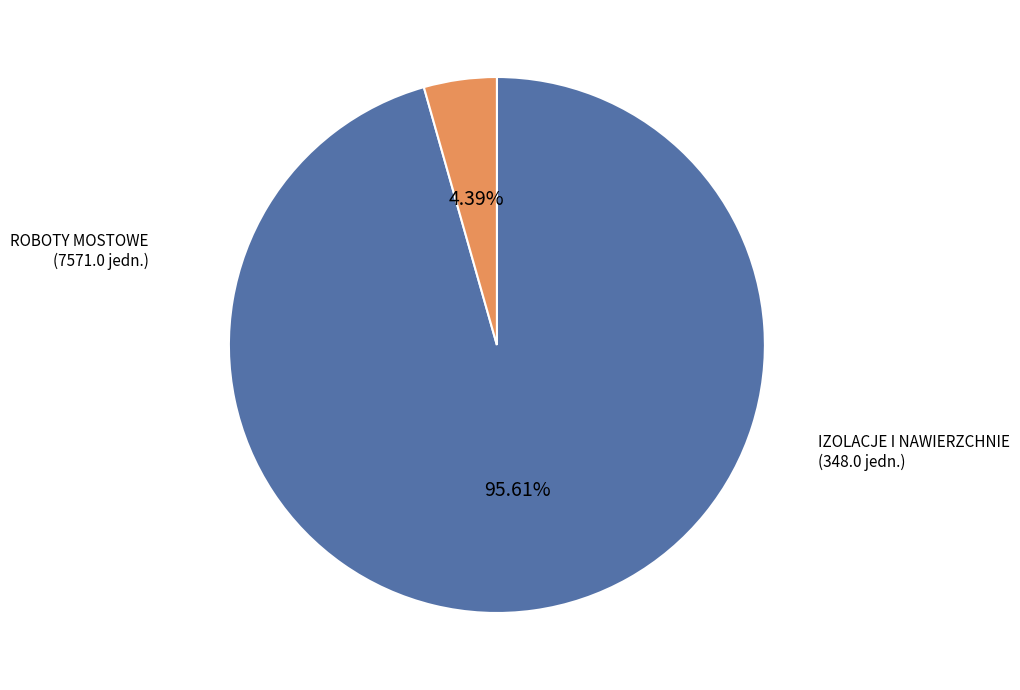

How many slices are in this pie chart?

2